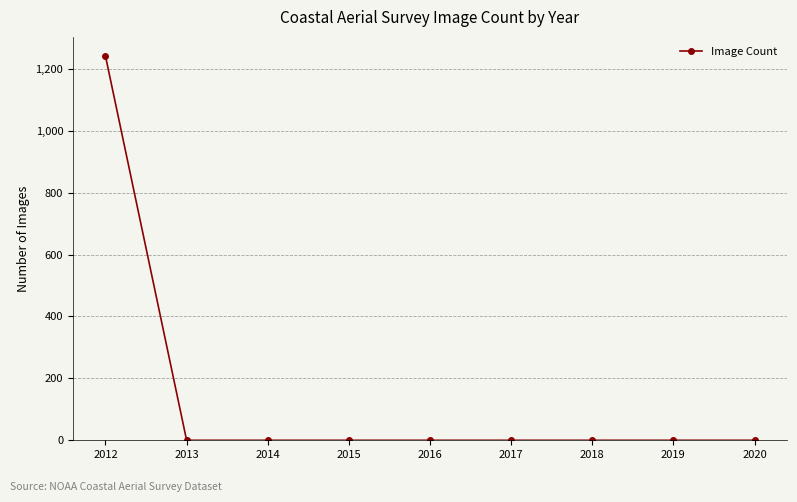

How many lines are shown in the chart?

1